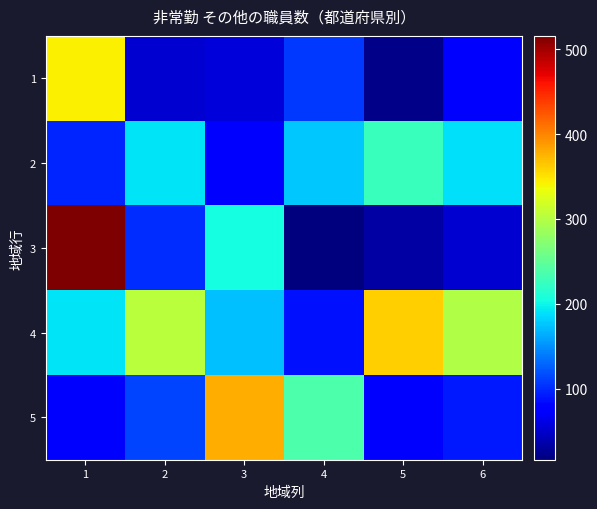

Which category has the highest value across all series?

1